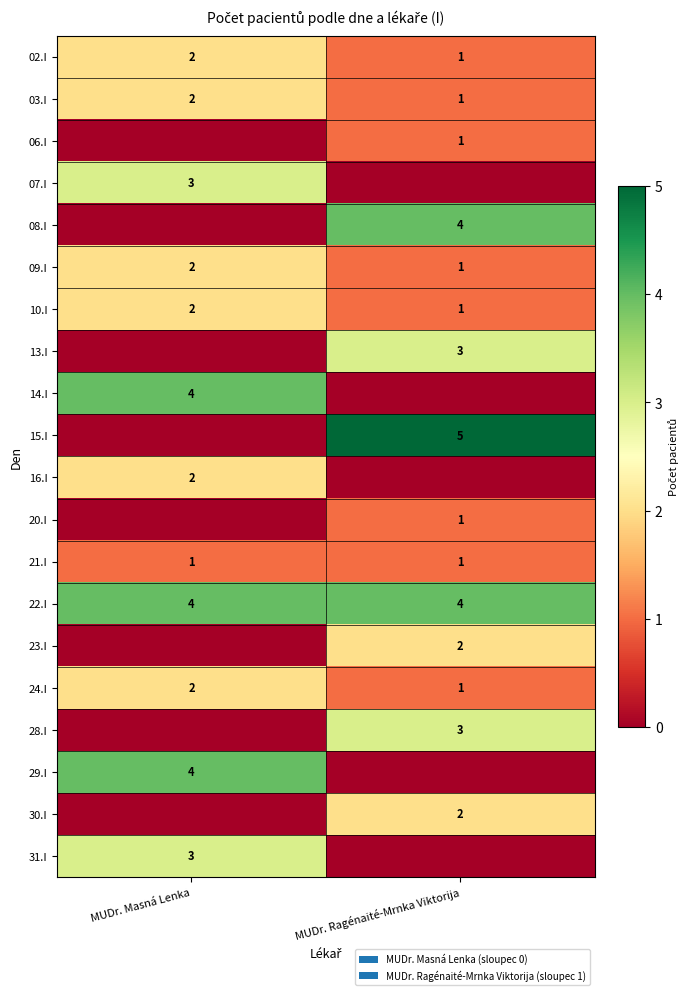

List the labels in order of 10.I value, smallest first.

MUDr. Ragénaité-Mrnka Viktorija, MUDr. Masná Lenka